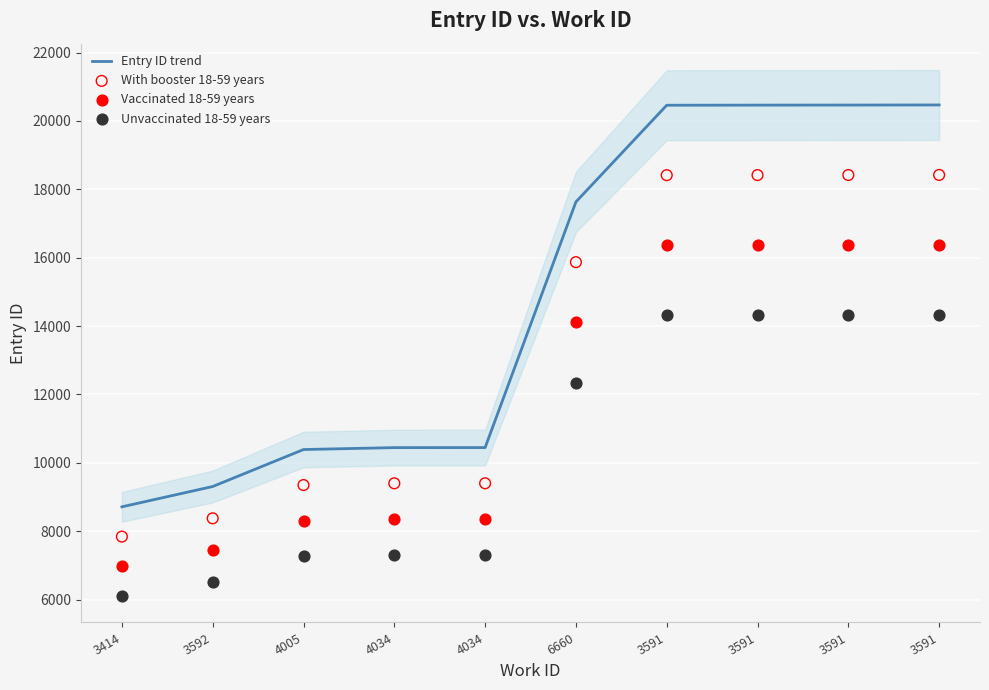

At which category is the sum across all series the highest?

3591